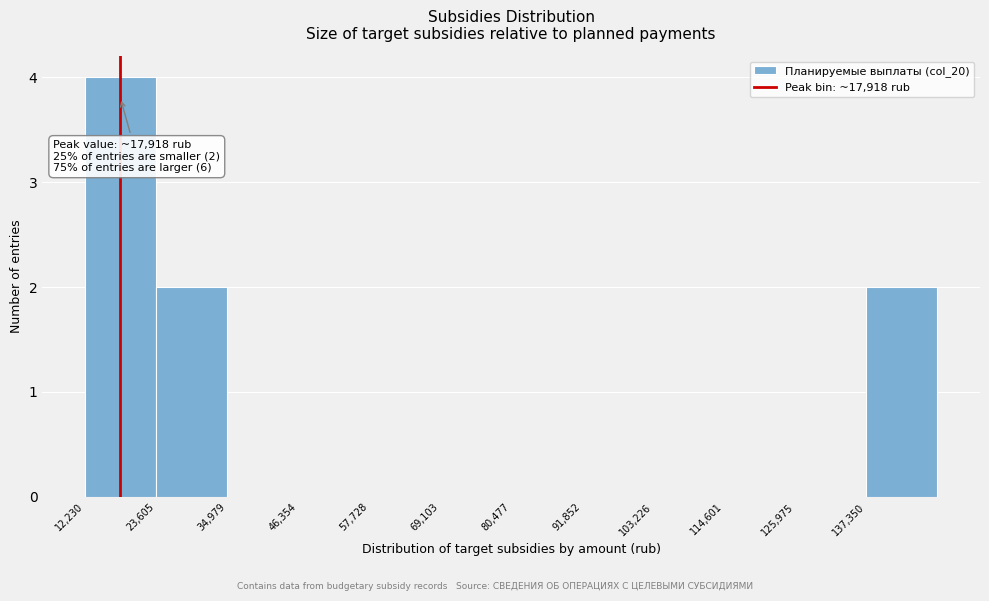

Over which range of the x-axis is the bar tallest?

12000 to 24000